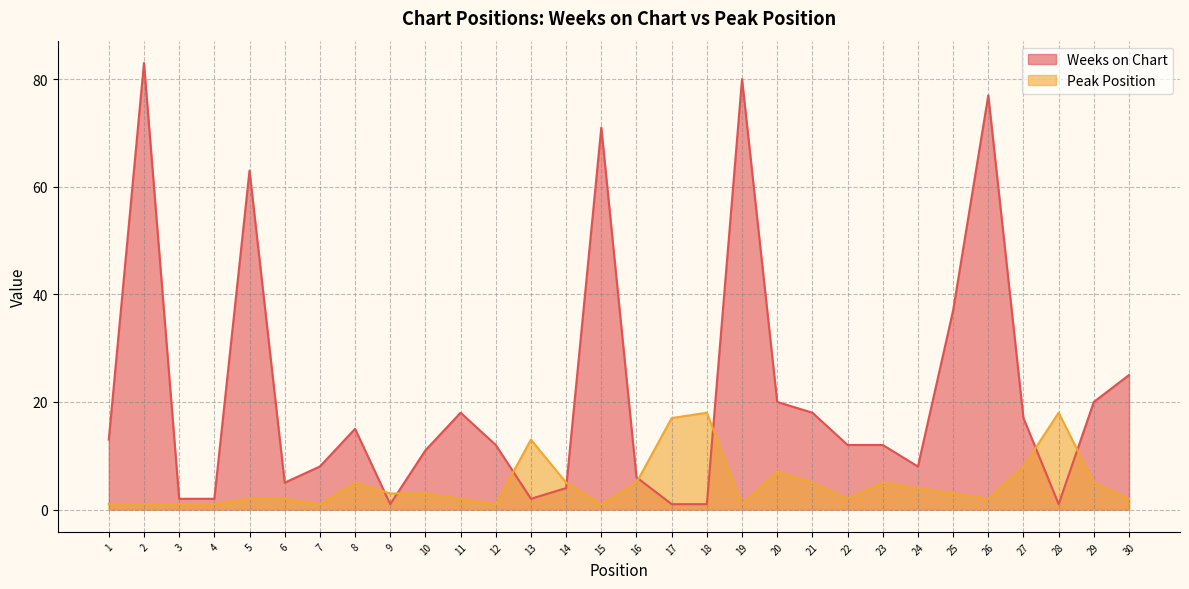

What is the total value across all series at 13?

15